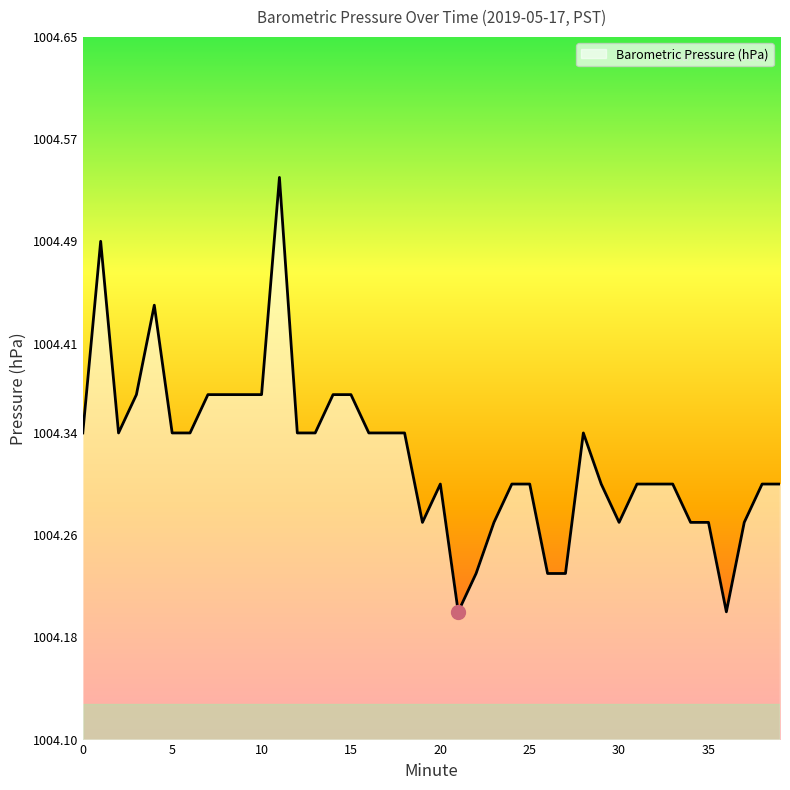

What is the difference between the maximum and minimum values?

0.3